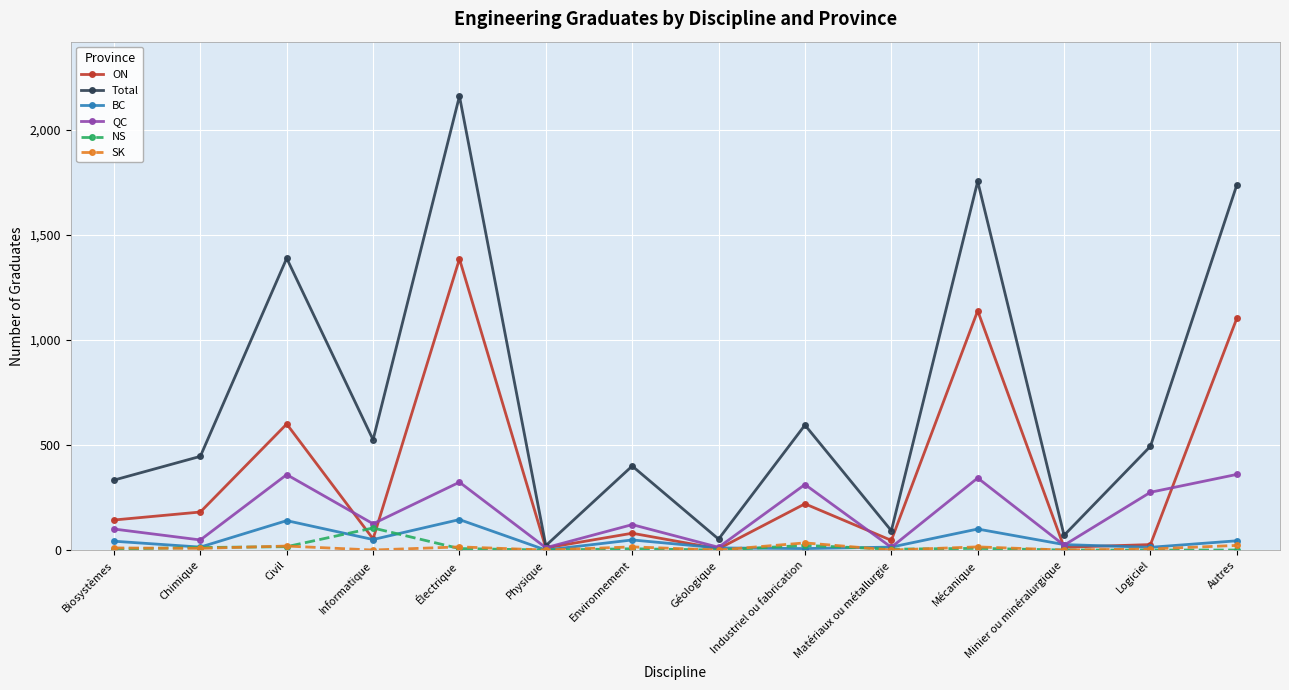

The value of ON at Électrique is 1386. True or false?

True